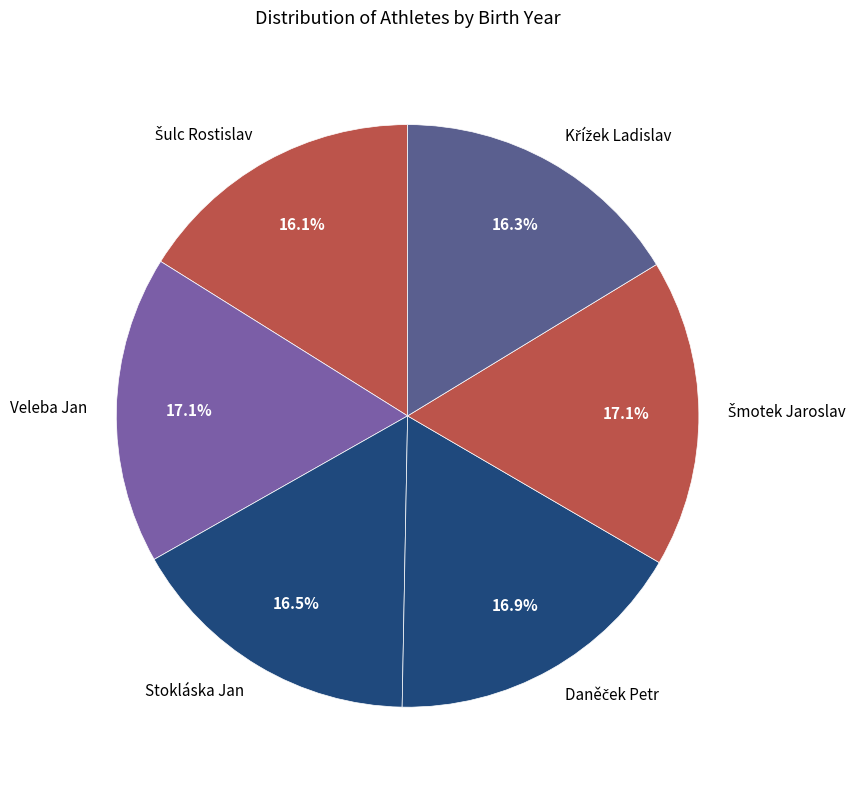

Is there a majority slice in this chart?

No